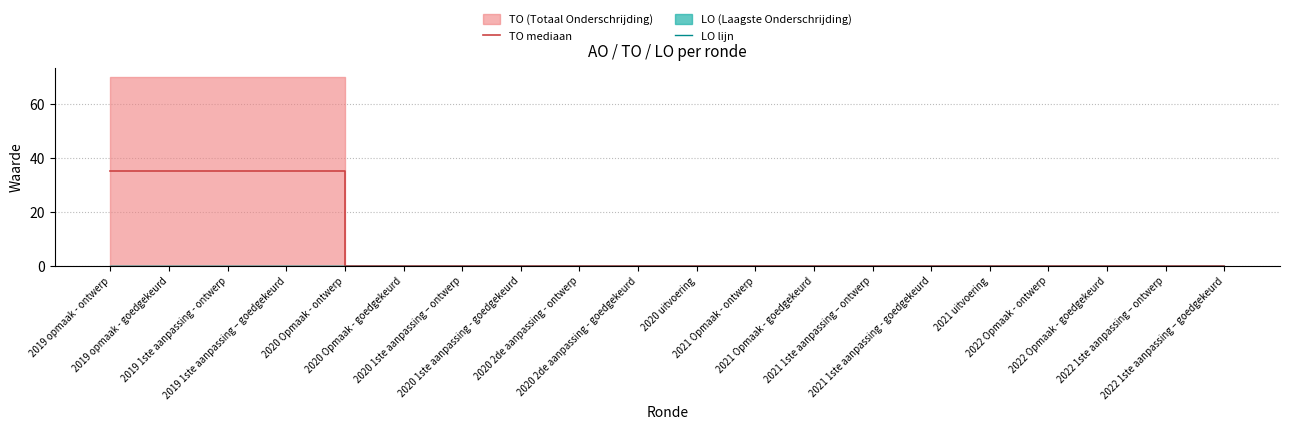

List the labels in order of TO mediaan value, smallest first.

2020 Opmaak - ontwerp, 2020 Opmaak - goedgekeurd, 2020 1ste aanpassing – ontwerp, 2020 1ste aanpassing - goedgekeurd, 2020 2de aanpassing - ontwerp, 2020 2de aanpassing - goedgekeurd, 2020 uitvoering, 2021 Opmaak - ontwerp, 2021 Opmaak - goedgekeurd, 2021 1ste aanpassing – ontwerp, 2021 1ste aanpassing - goedgekeurd, 2021 uitvoering, 2022 Opmaak - ontwerp, 2022 Opmaak - goedgekeurd, 2022 1ste aanpassing – ontwerp, 2022 1ste aanpassing – goedgekeurd, 2019 opmaak - ontwerp, 2019 opmaak - goedgekeurd, 2019 1ste aanpassing - ontwerp, 2019 1ste aanpassing – goedgekeurd